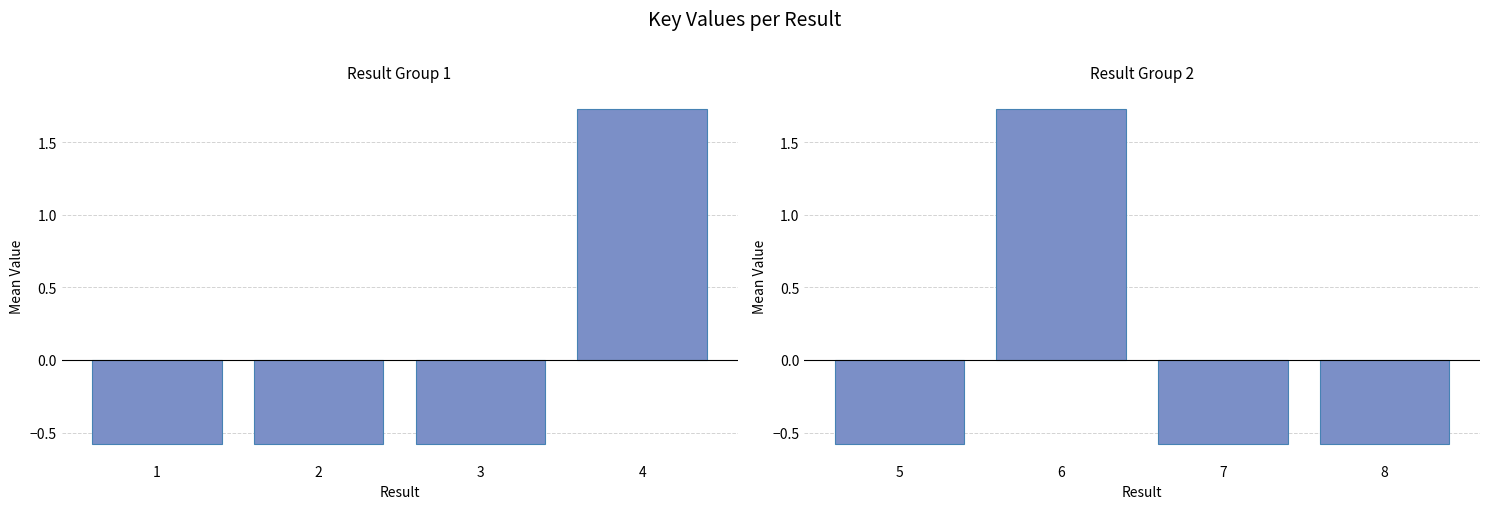

How many data points does each series have?

4